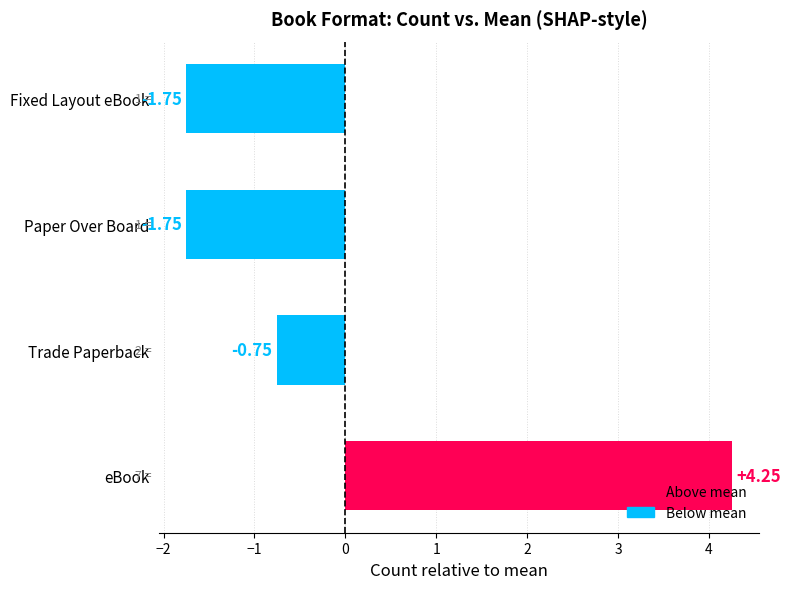

What is the difference between the maximum and minimum values?

6.0